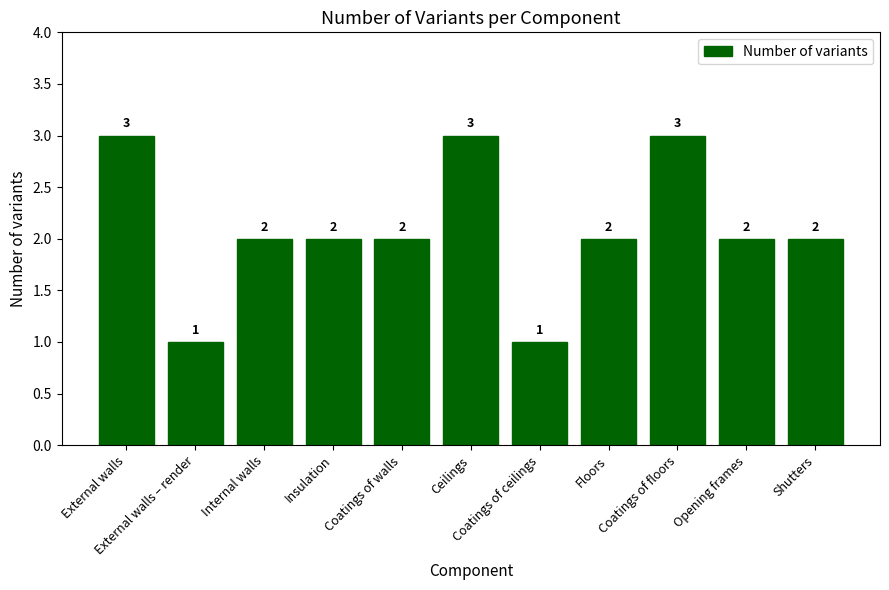

Reading right to left, transcribe all the data shown in this chart.

Shutters=2	Opening frames=2	Coatings of floors=3	Floors=2	Coatings of ceilings=1	Ceilings=3	Coatings of walls=2	Insulation=2	Internal walls=2	External walls – render=1	External walls=3